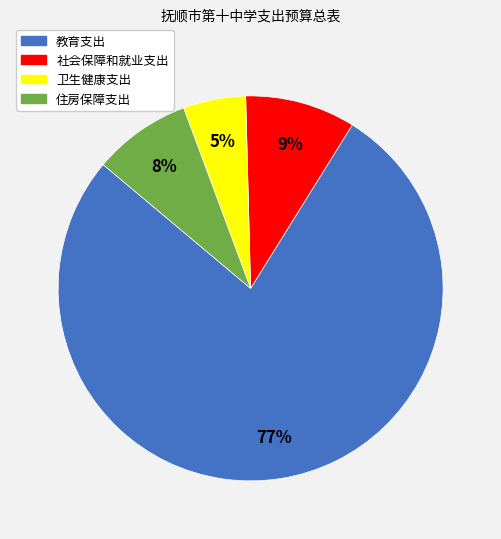

Rank the categories by value from lowest to highest.

卫生健康支出, 住房保障支出, 社会保障和就业支出, 教育支出